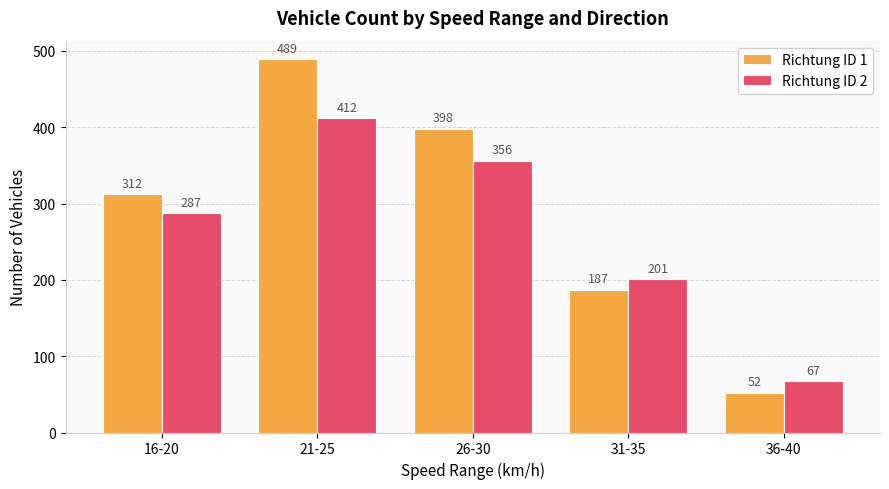

Between 16-20 and 31-35, which series saw the biggest shift?

Richtung ID 1